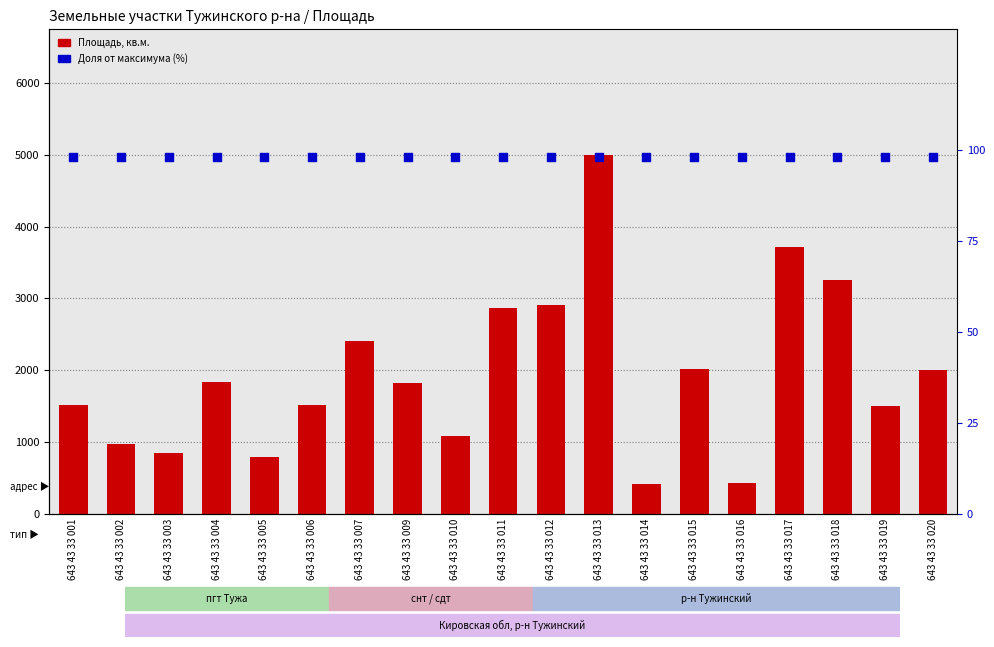

At how many categories does at least one series exceed 3505?

2